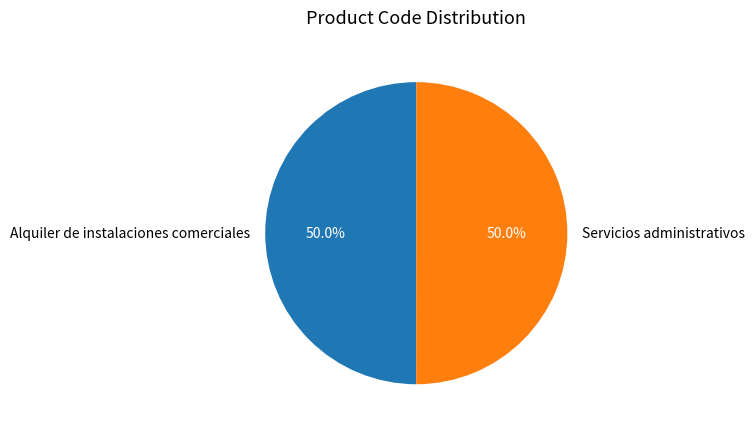

What portion of the pie excludes Servicios administrativos?

50.0%